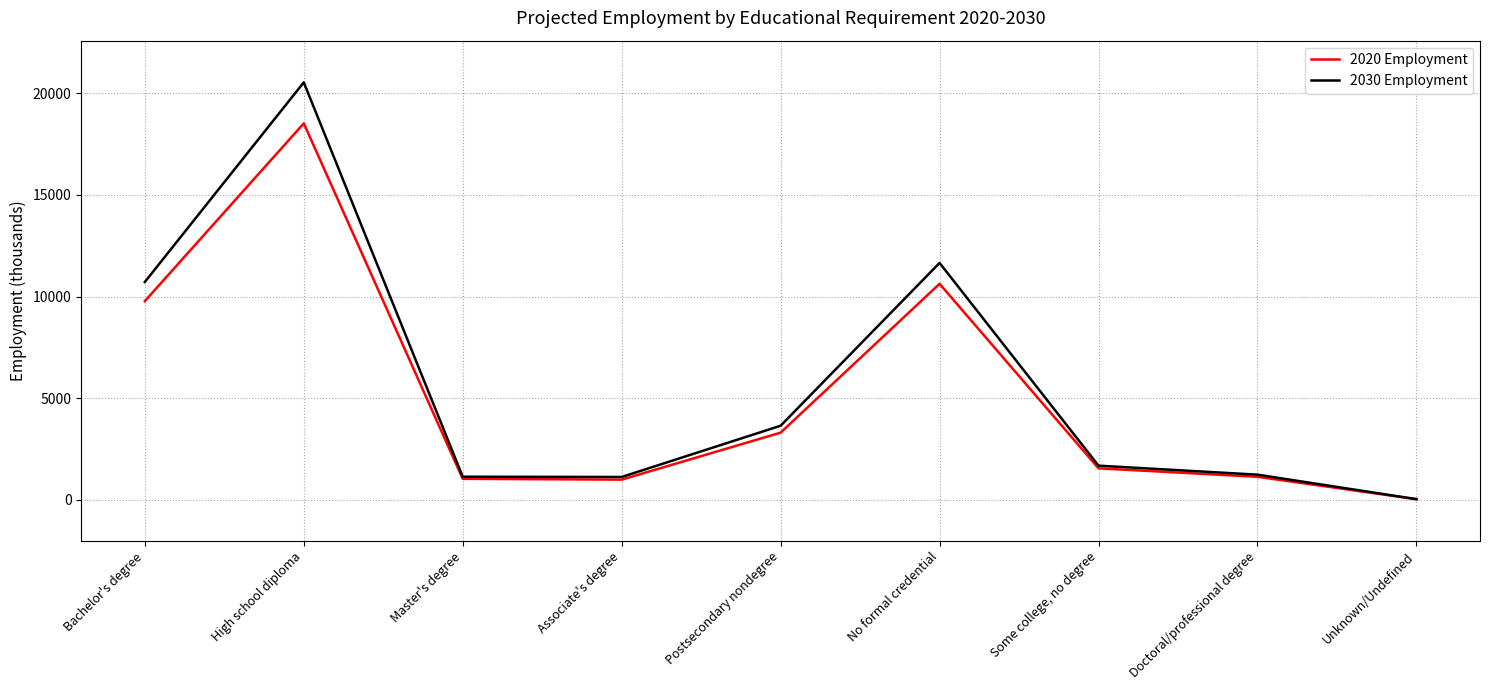

What is the difference between the 2030 Employment values at No formal credential and Unknown/Undefined?

11626